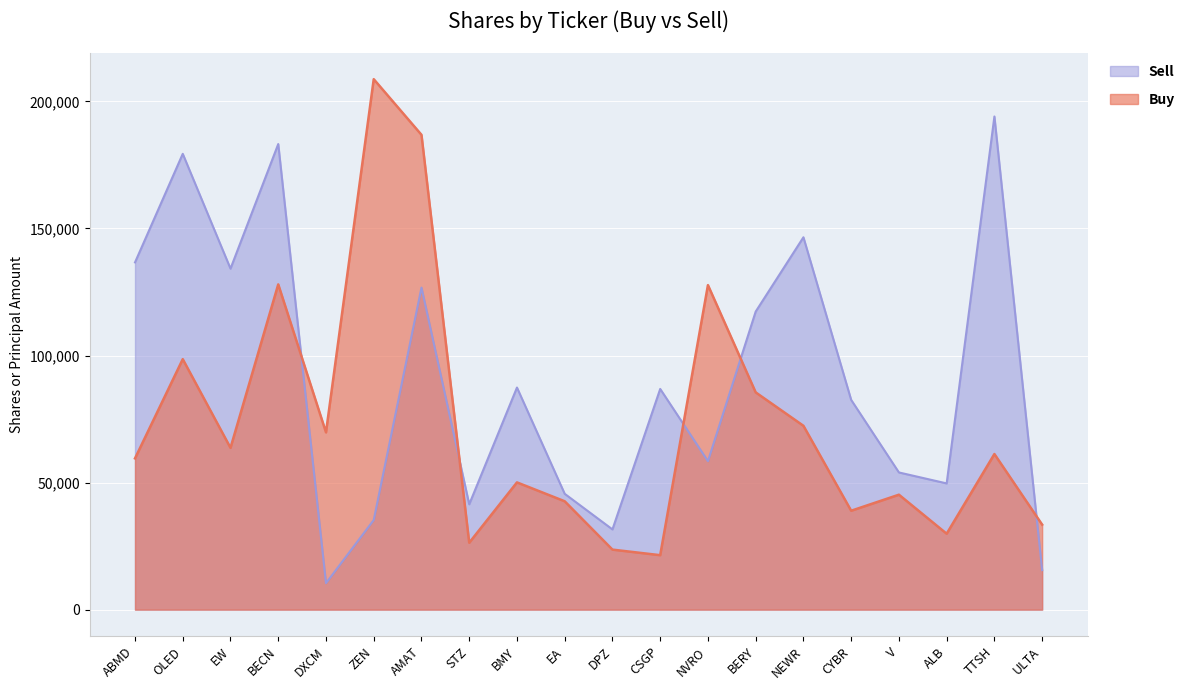

True or false: Sell has a value of 138210 at BMY.

False